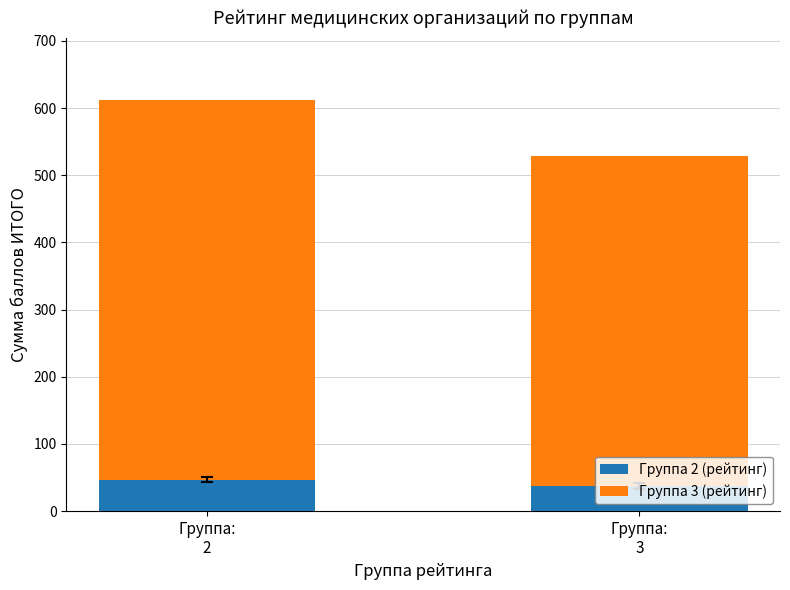

Are the bars horizontal?

No